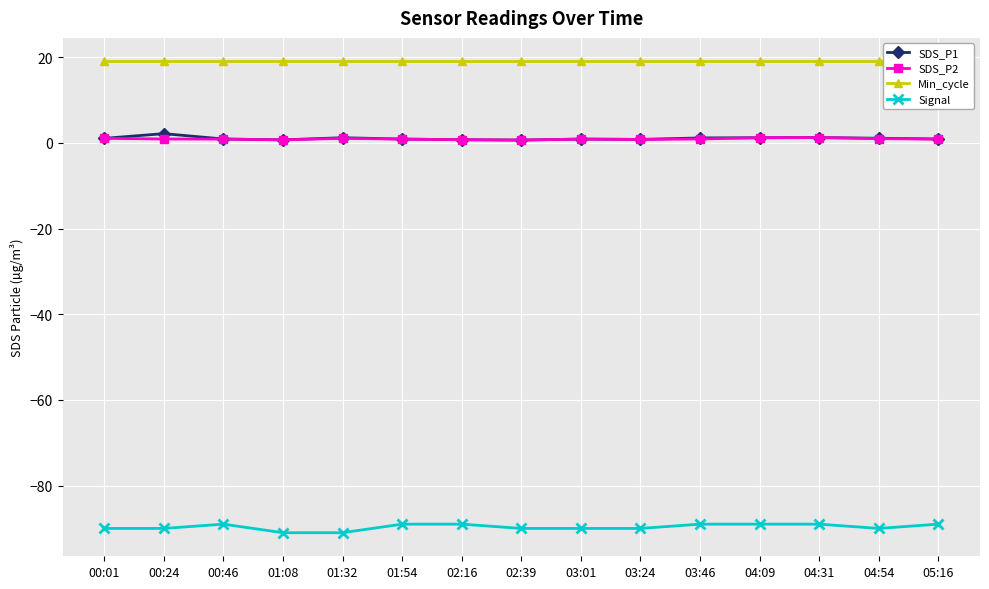

Which has a higher value, 00:01 or 01:54?

00:01